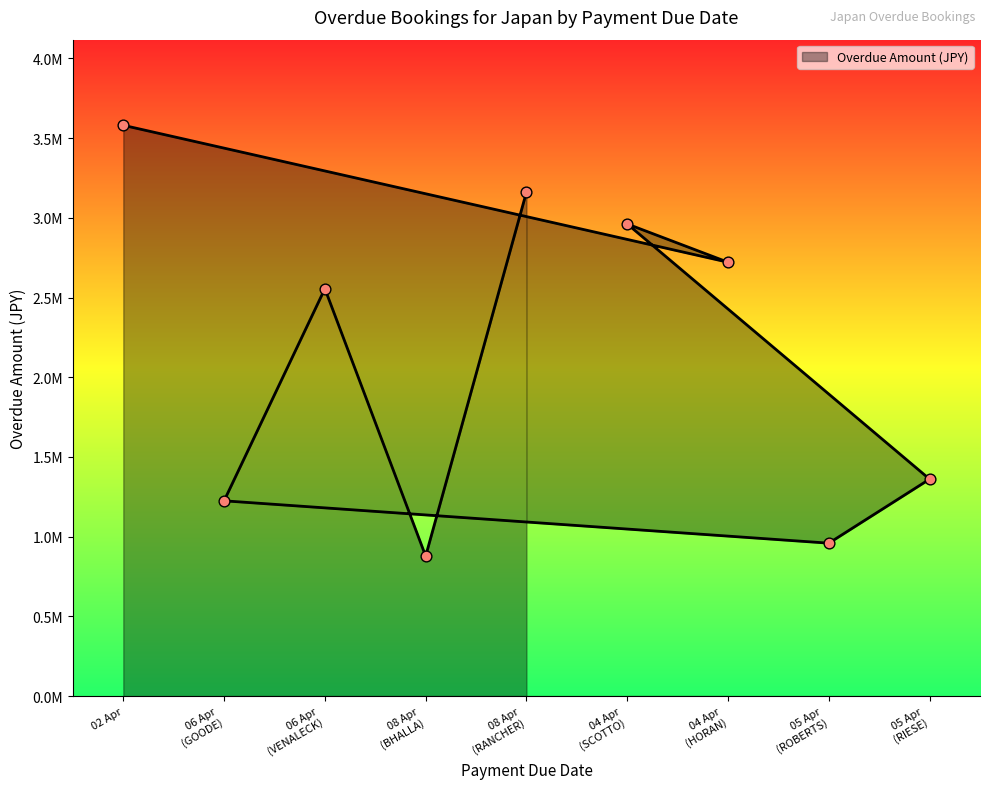

Between 04 Apr 2025 and 08 Apr 2025, which is larger?

08 Apr 2025